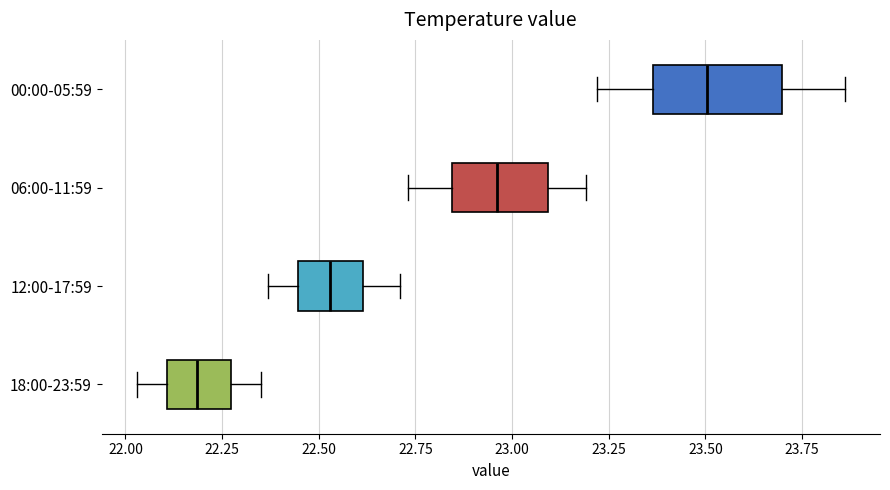

Which box is the widest, from its left edge to its right edge?

00:00-05:59